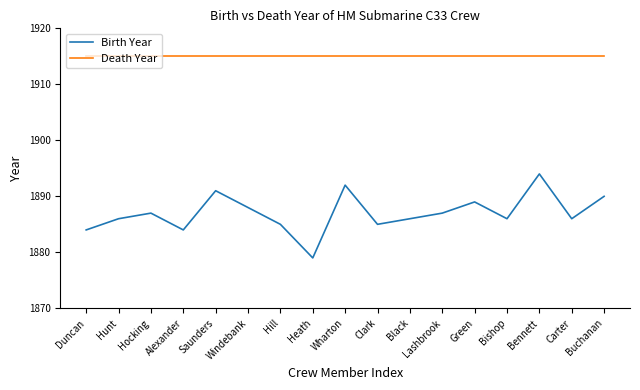

Reading left to right, transcribe all the data shown in this chart.

Birth Year: 1884	1886	1887	1884	1891	1888	1885	1879	1892	1885	1886	1887	1889	1886	1894	1886	1890
Death Year: 1915	1915	1915	1915	1915	1915	1915	1915	1915	1915	1915	1915	1915	1915	1915	1915	1915